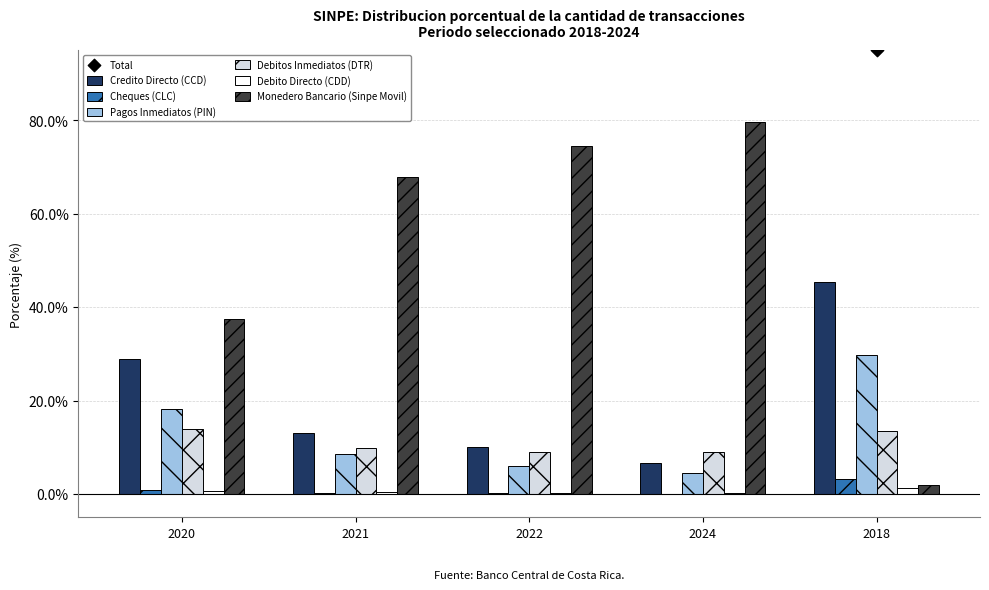

What is the total value across all series at 2022?

1.0